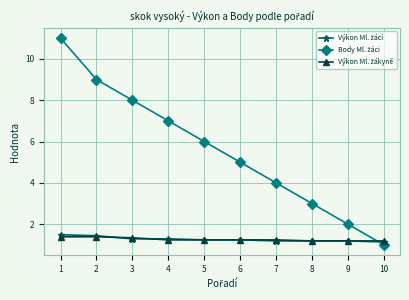

What is the difference between the highest and lowest values at 8?

1.8